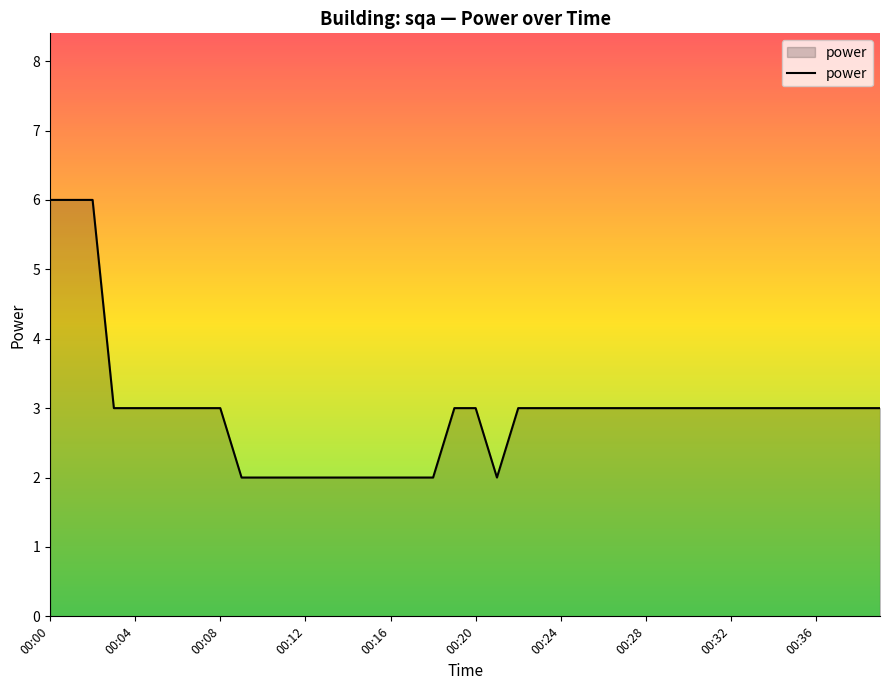

What is the difference between the maximum and minimum values?

4